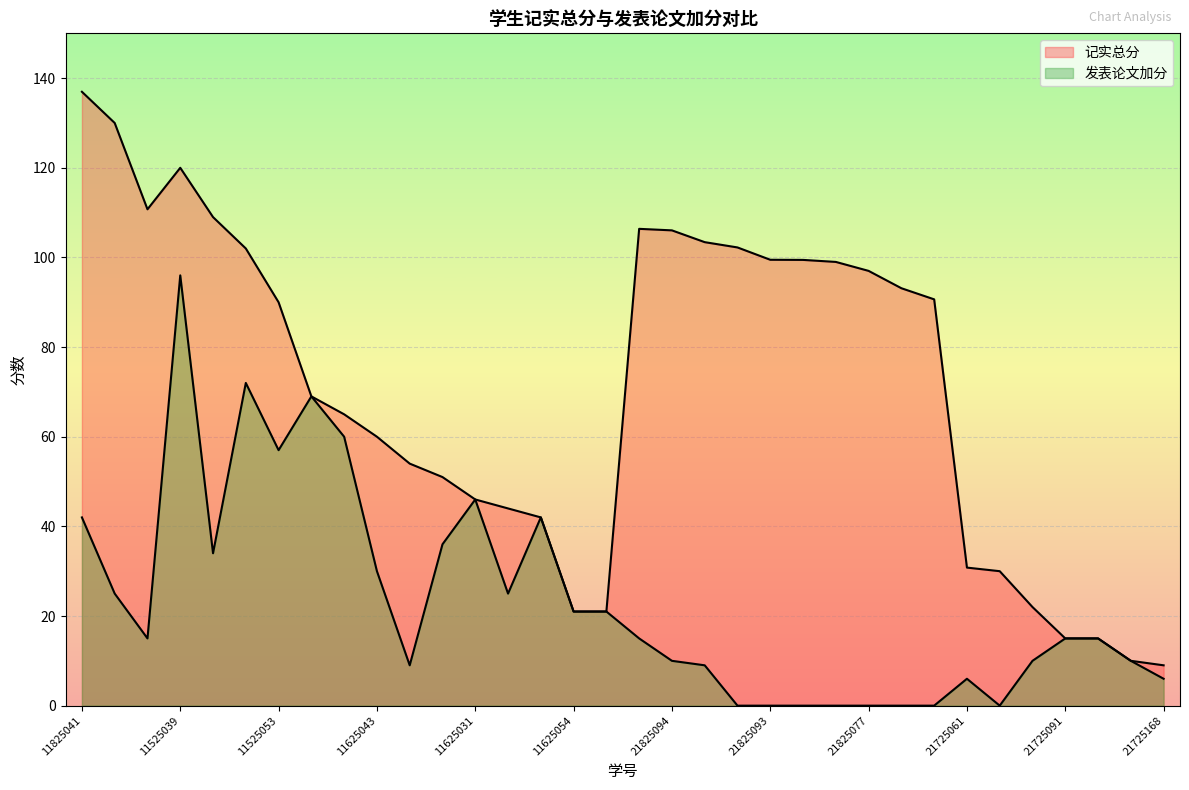

What position from the right is 11525049?

26